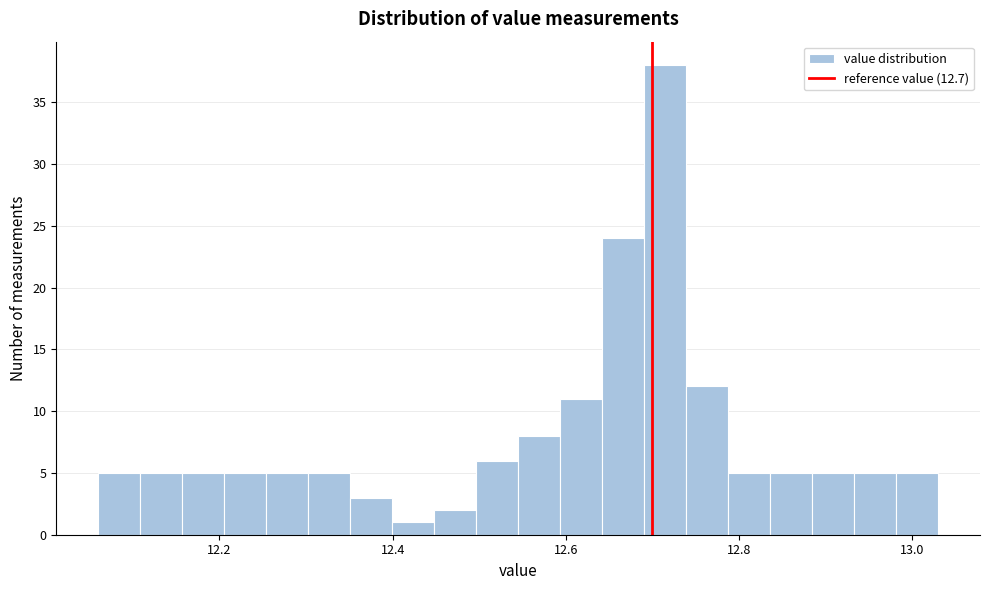

Read against the x-axis, roughly where is the centre of the tallest bar?

12.72